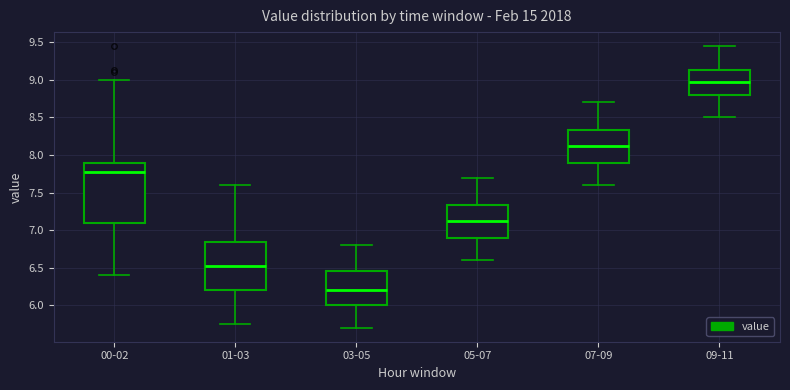

Comparing the boxes themselves (not the whiskers), which one is the tallest?

00-02